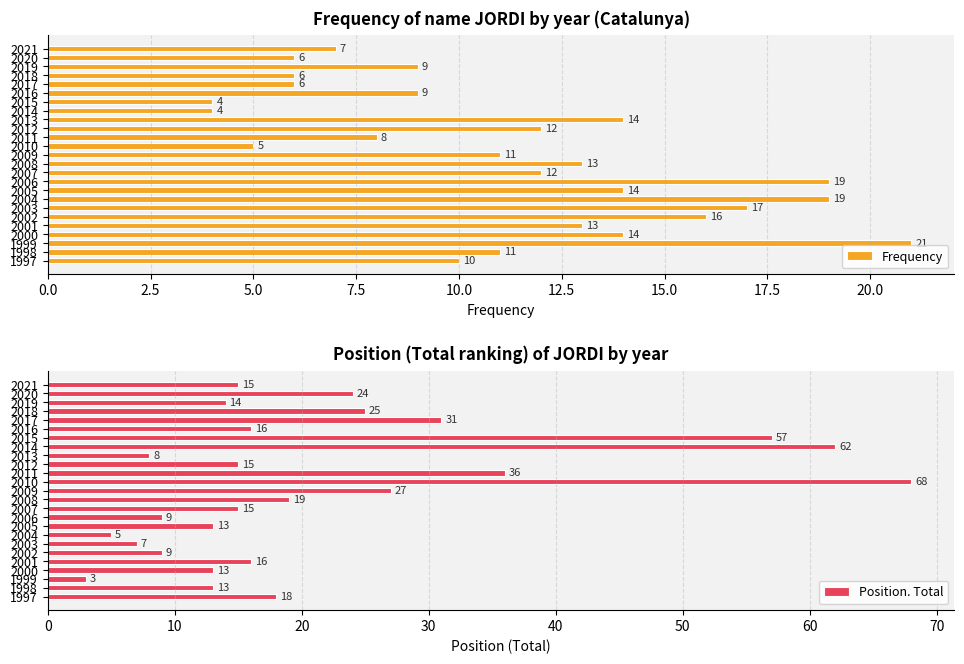

What value does the Frequency series have at 2009?

11